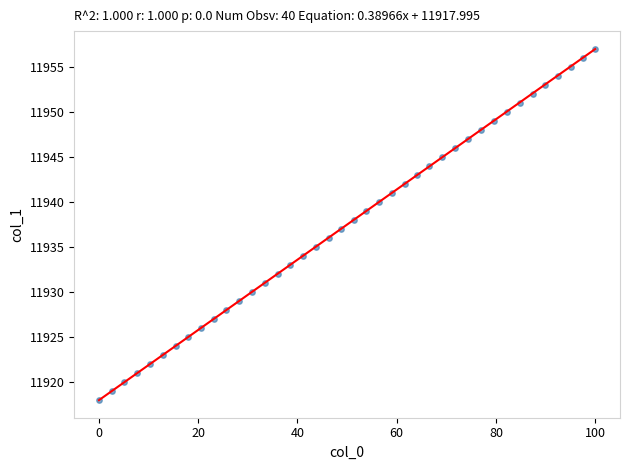

What is the range of Y values (max minus min)?

39